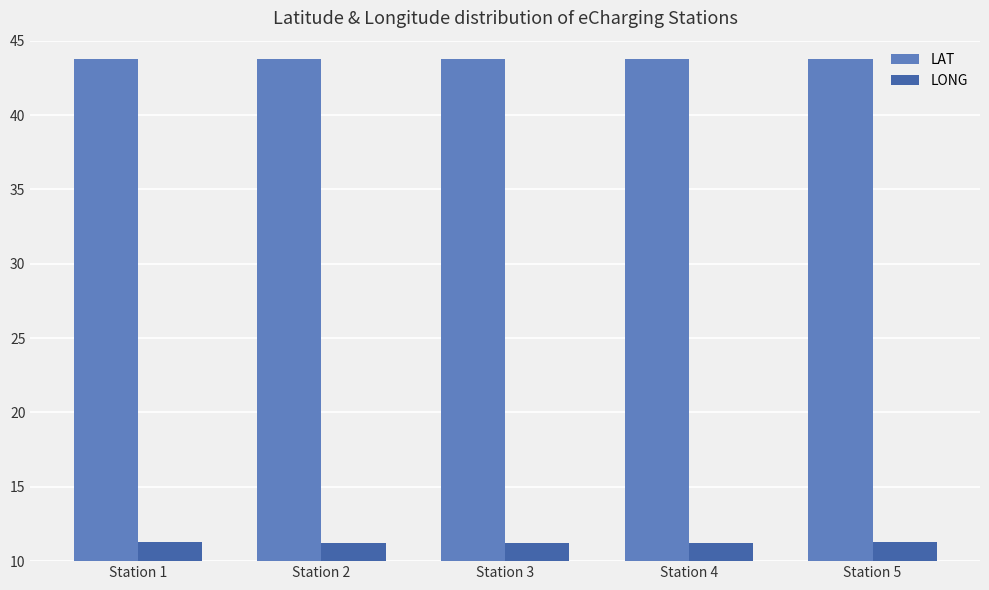

How many series are shown in this chart?

2